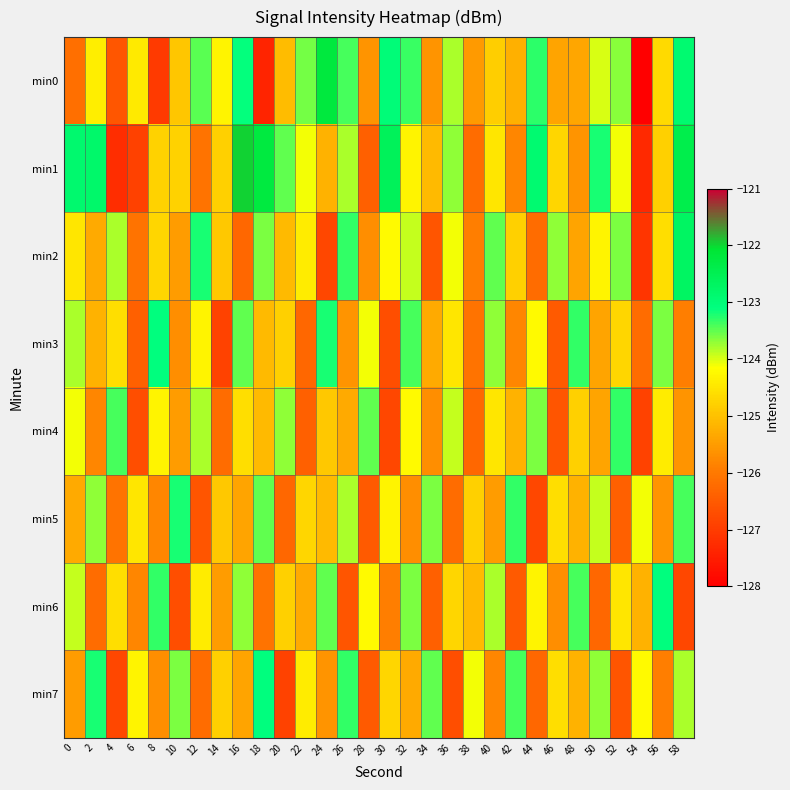

Between 22 and 48, which series saw the biggest shift?

min3